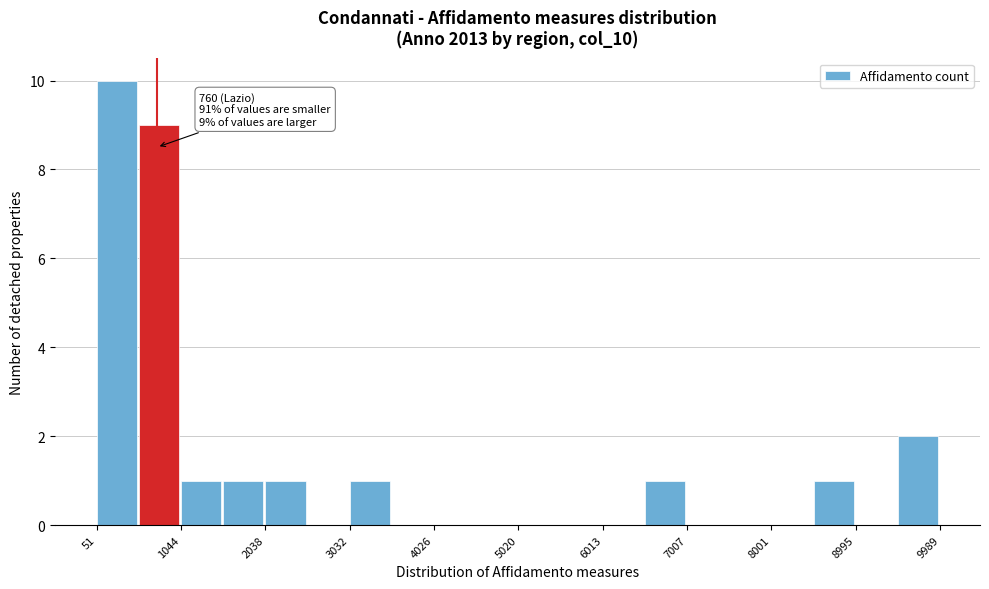

Over which range of the x-axis is the bar tallest?

100 to 500